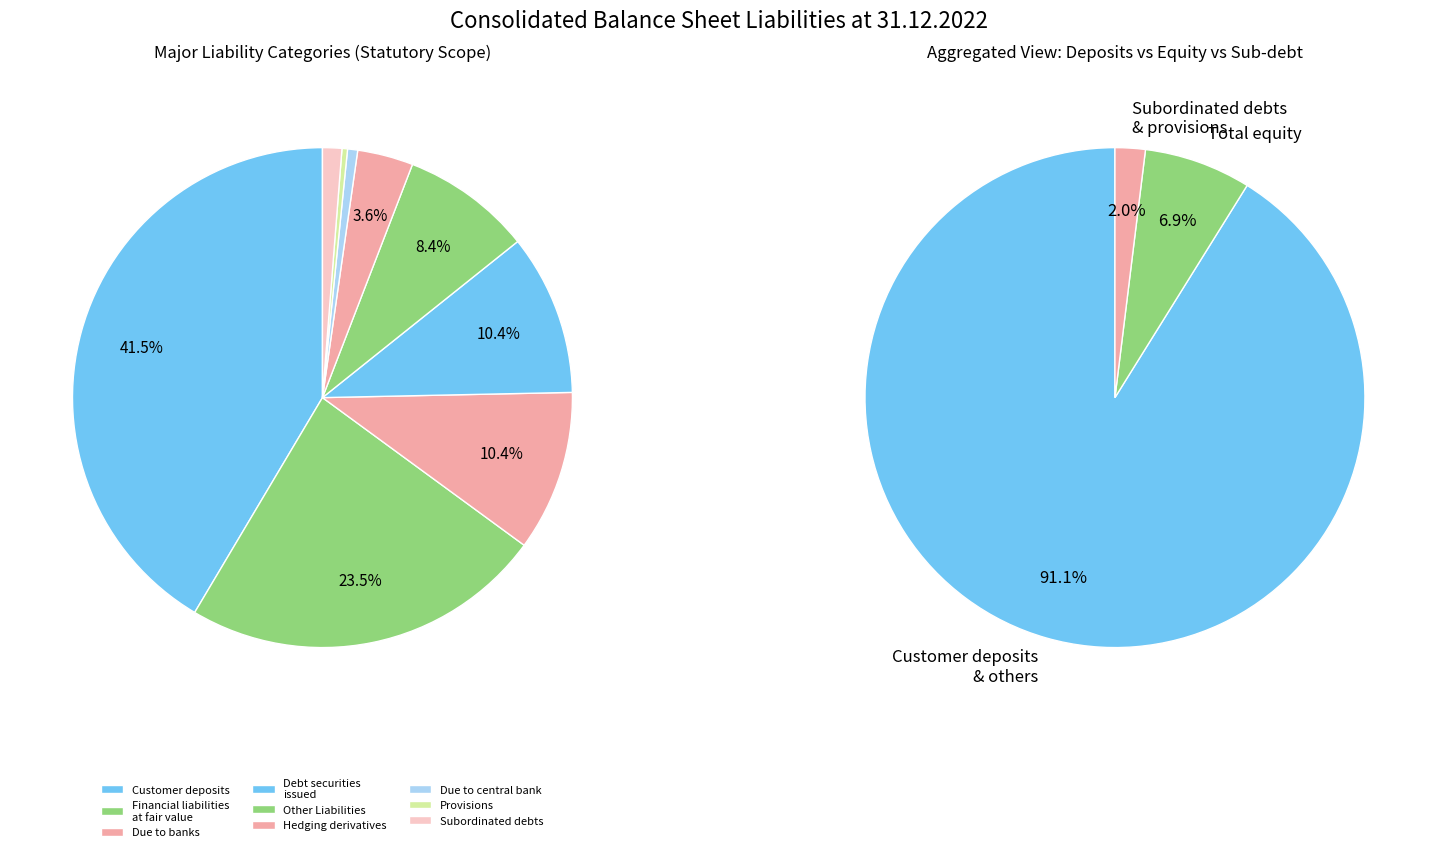

Does Hedging derivatives account for over 50% of the chart?

No